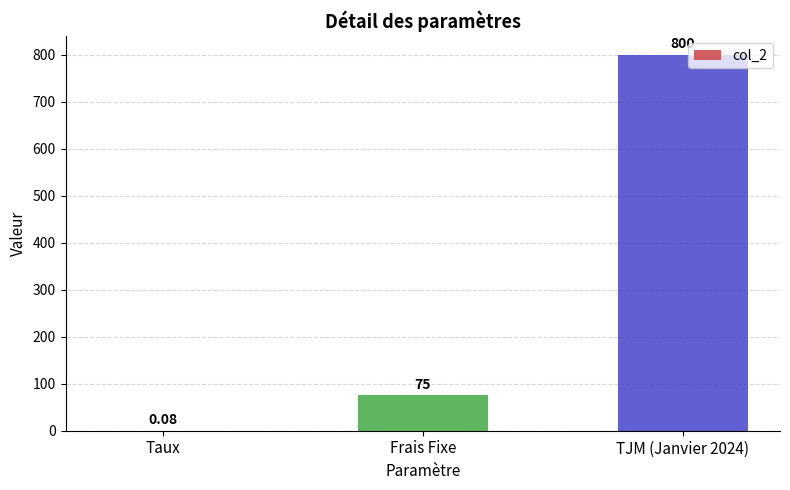

Where is the data nearest to the value 400?

Frais Fixe